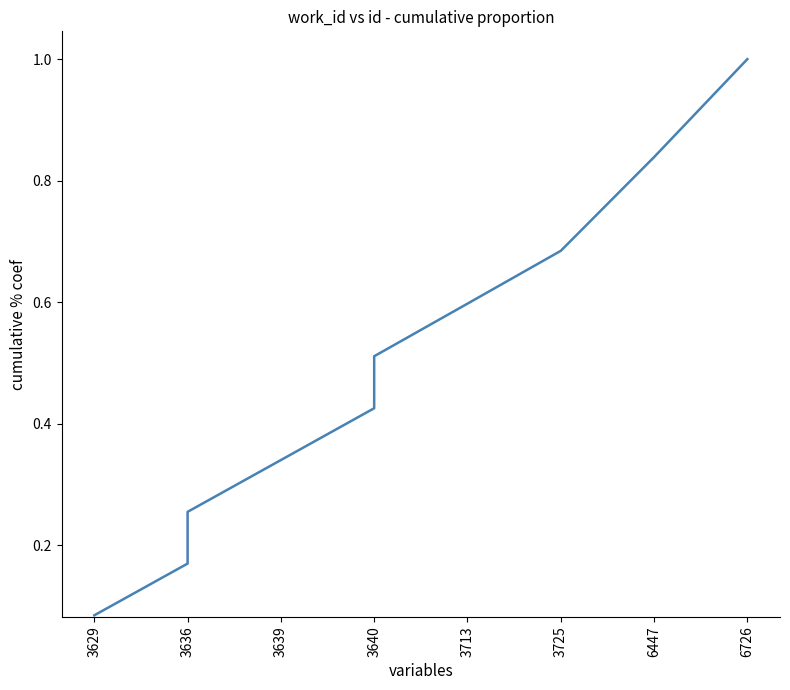

At which category does the chart reach its minimum across all series?

3629